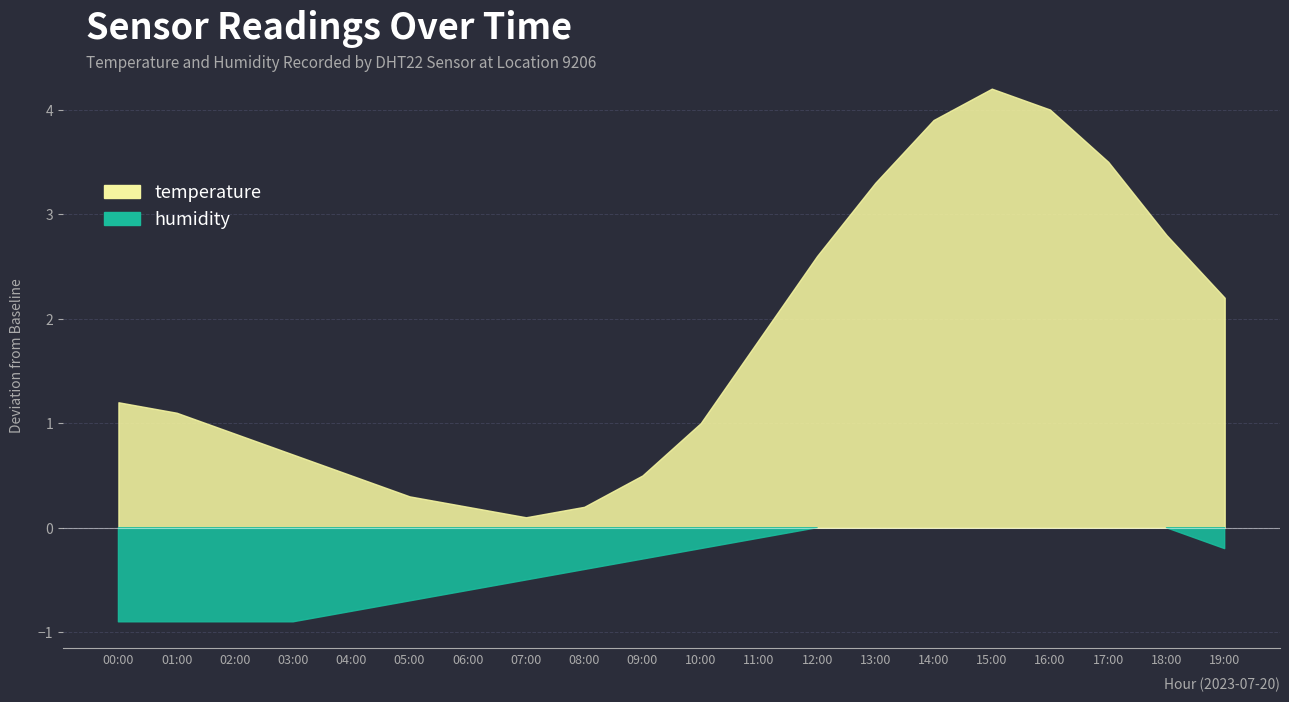

True or false: temperature has more than 1 interior local peaks.

False